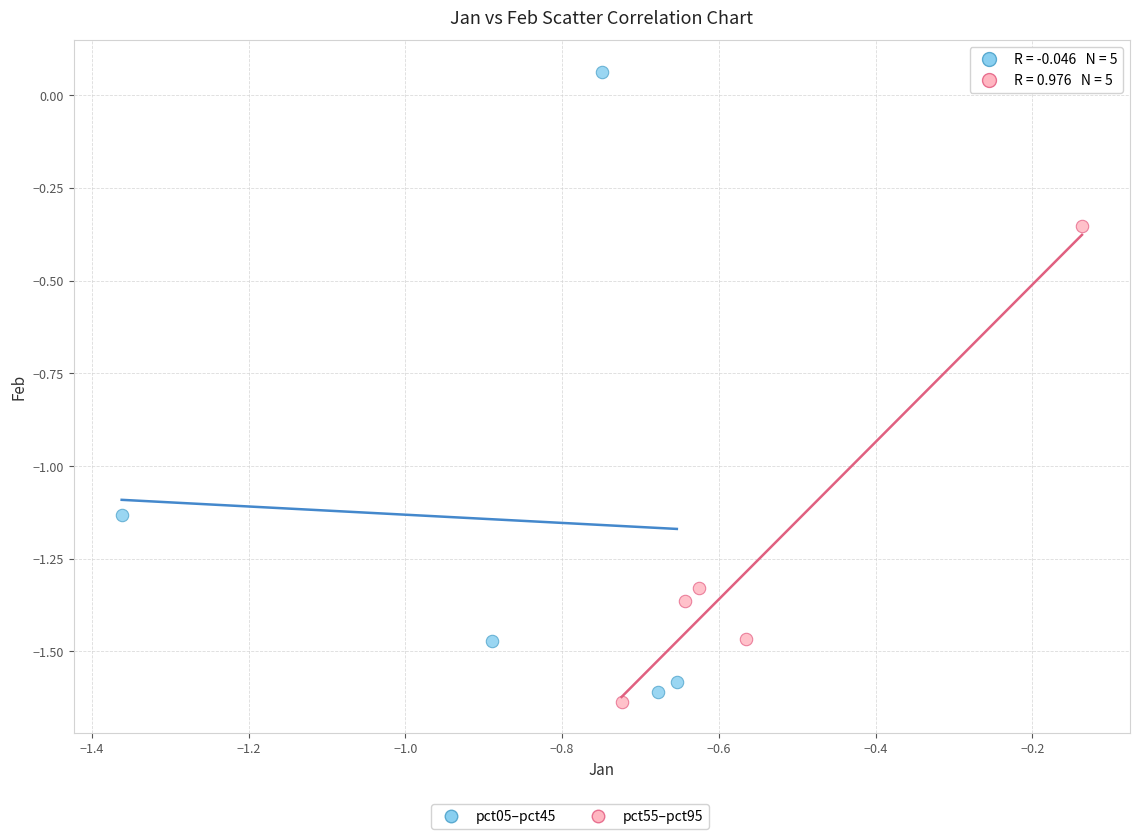

Which series has the largest Y range (max minus min)?

pct05–pct45